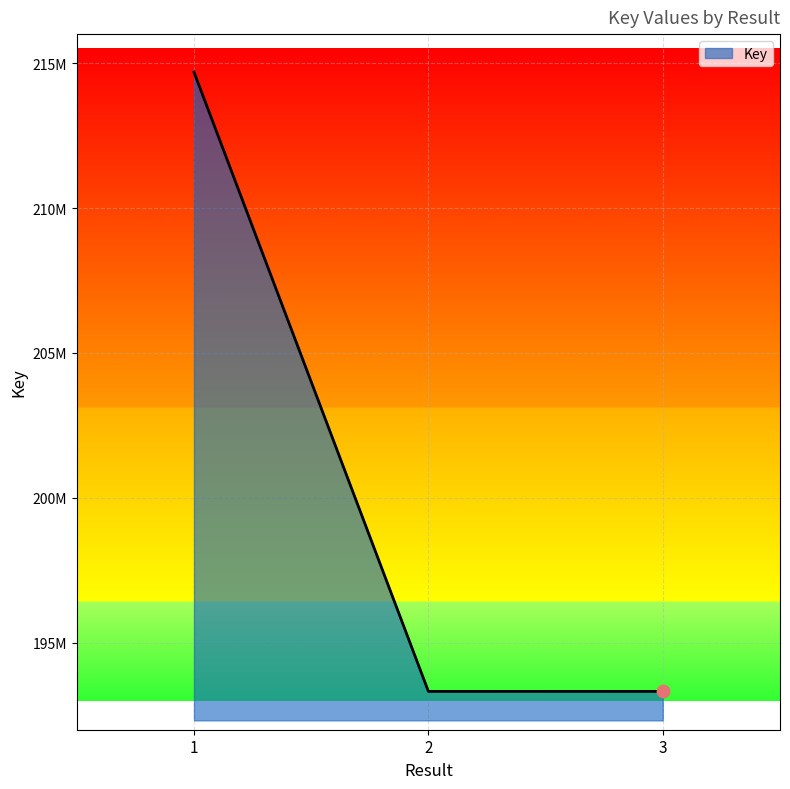

Approximately how many times larger is the value at 2 compared to 3?

1.0